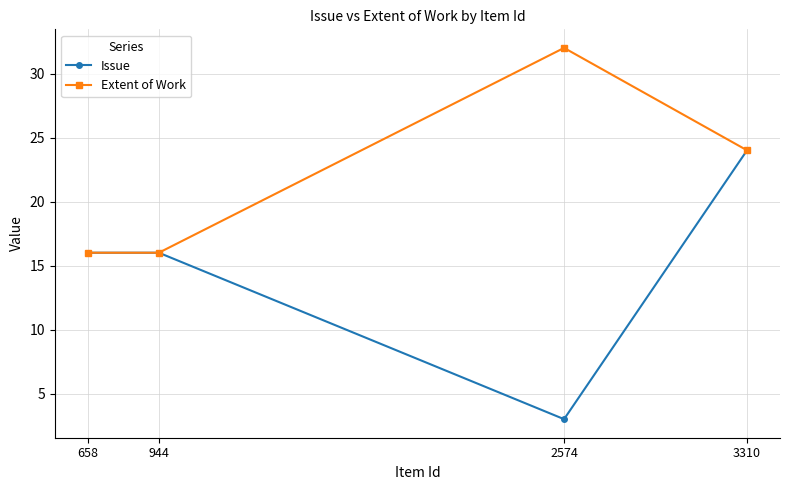

List the series in order of their overall mean, highest first.

Extent of Work, Issue